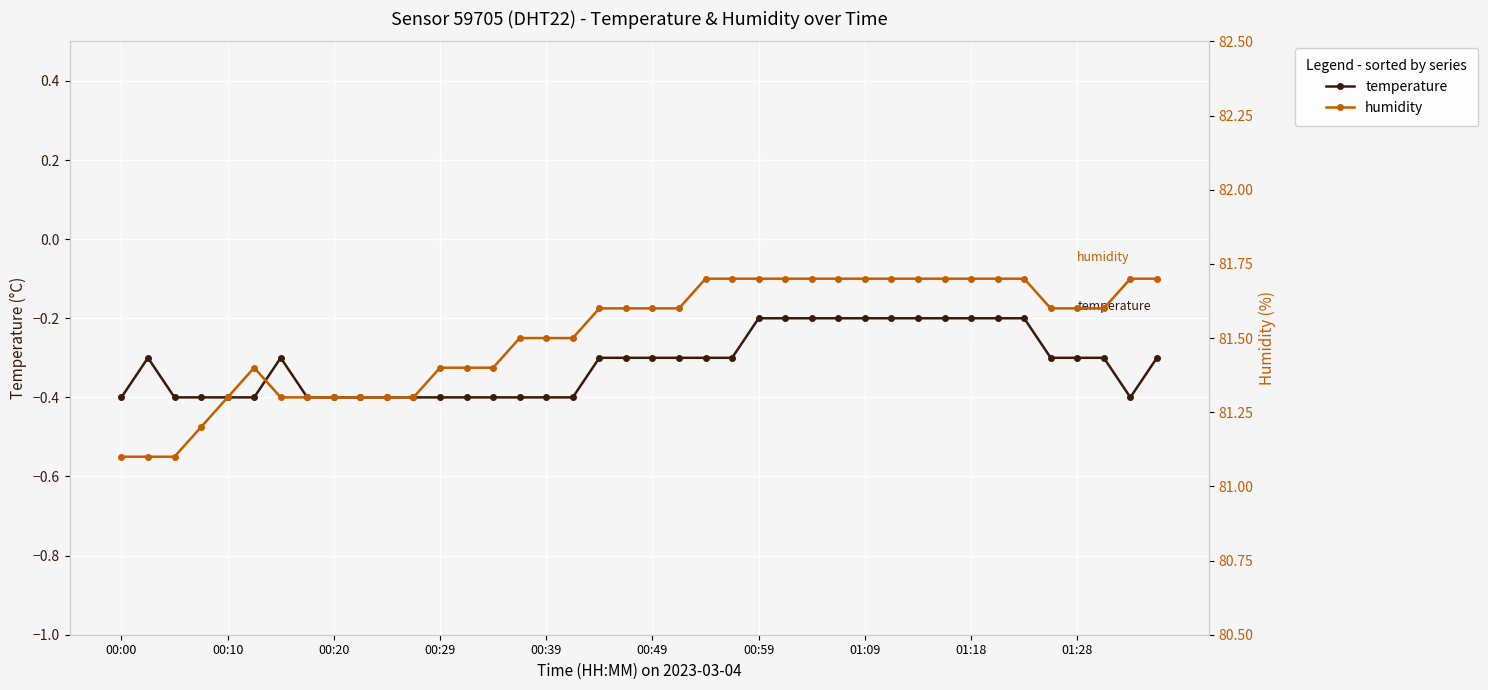

Reading right to left, list all the values displayed in this chart.

temperature: -0.3	-0.4	-0.3	-0.3	-0.3	-0.2	-0.2	-0.2	-0.2	-0.2	-0.2	-0.2	-0.2	-0.2	-0.2	-0.2	-0.3	-0.3	-0.3	-0.3	-0.3	-0.3	-0.4	-0.4	-0.4	-0.4	-0.4	-0.4	-0.4	-0.4	-0.4	-0.4	-0.4	-0.3	-0.4	-0.4	-0.4	-0.4	-0.3	-0.4
humidity: 81.7	81.7	81.6	81.6	81.6	81.7	81.7	81.7	81.7	81.7	81.7	81.7	81.7	81.7	81.7	81.7	81.7	81.7	81.6	81.6	81.6	81.6	81.5	81.5	81.5	81.4	81.4	81.4	81.3	81.3	81.3	81.3	81.3	81.3	81.4	81.3	81.2	81.1	81.1	81.1